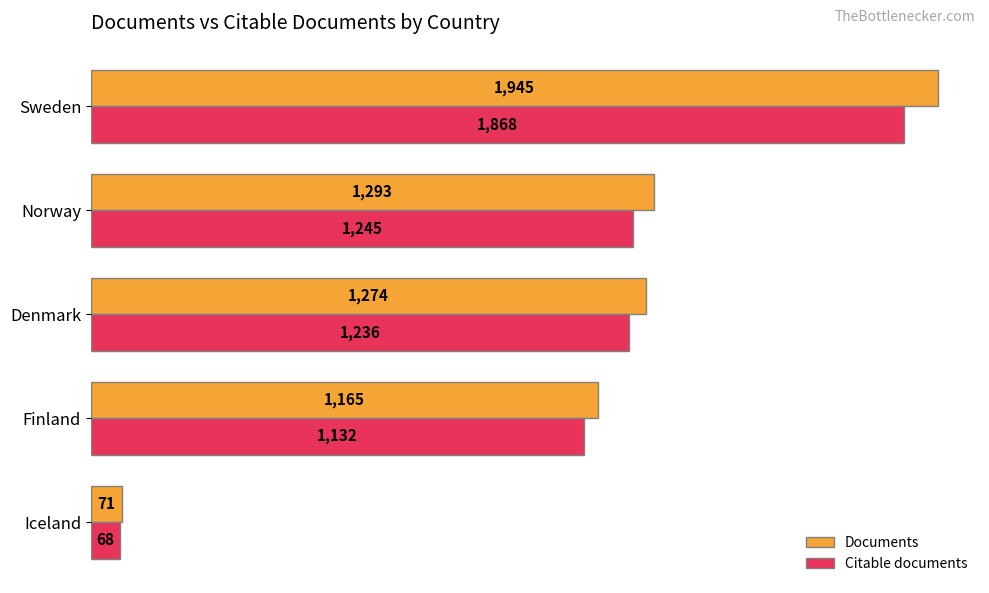

What is the difference between the second highest and second lowest values in the Citable documents series?

113